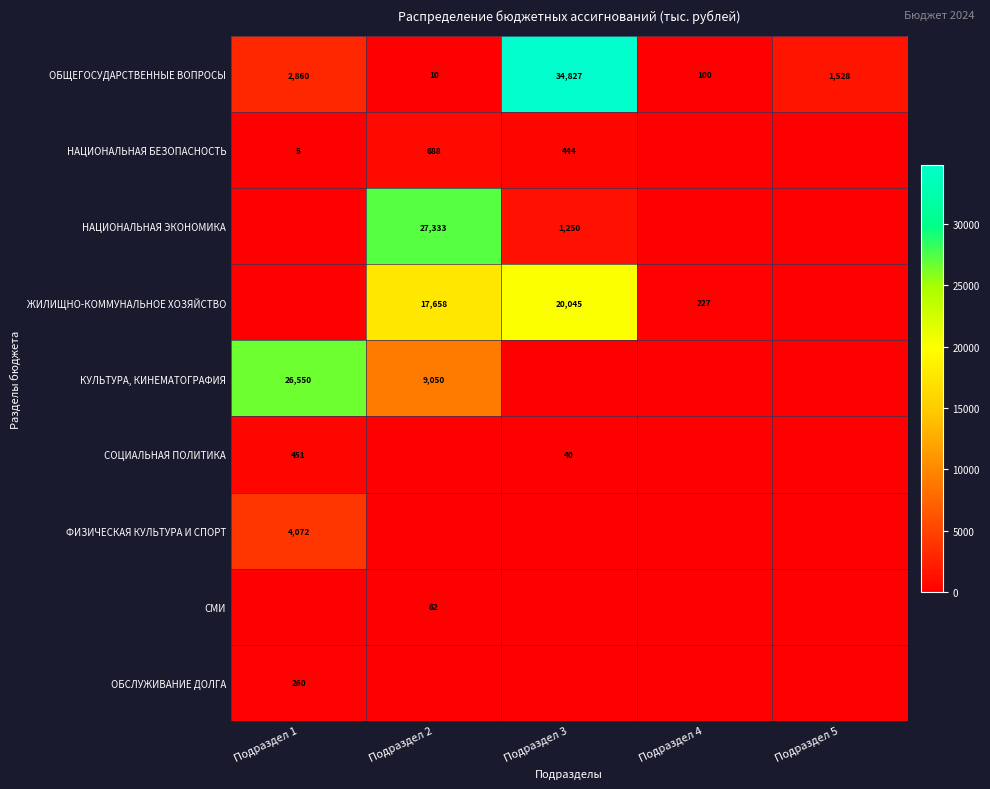

Is it true that ОБЩЕГОСУДАРСТВЕННЫЕ ВОПРОСЫ equals 2433 at Подраздел 5?

False